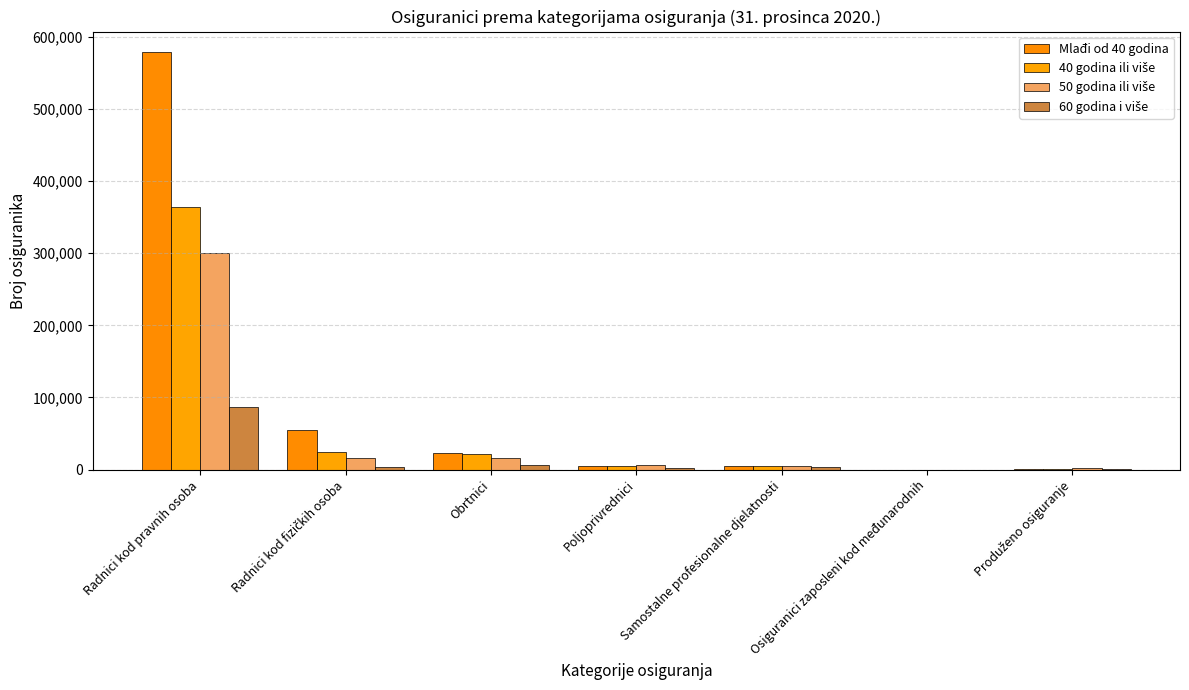

What is the label of the 4th bar from the right?

Poljoprivrednici